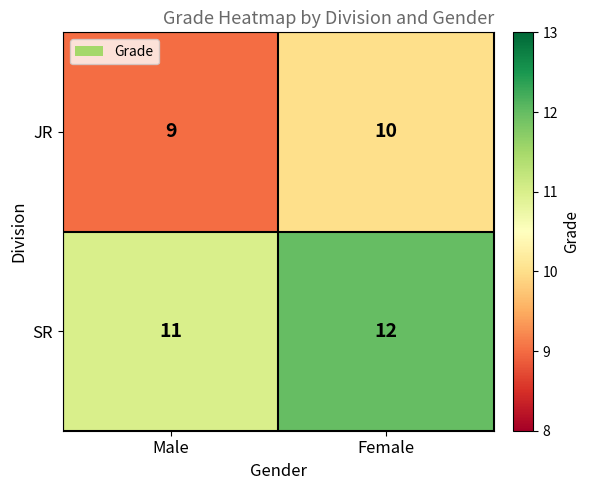

Is it true that SR equals 11 at Male?

True